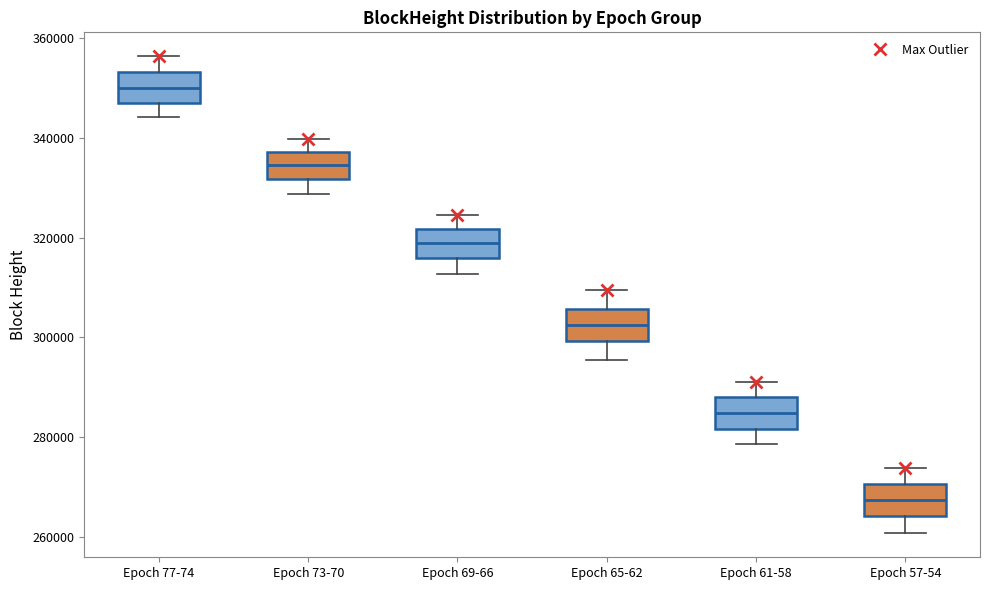

Which box has the highest median line?

Epoch 77-74